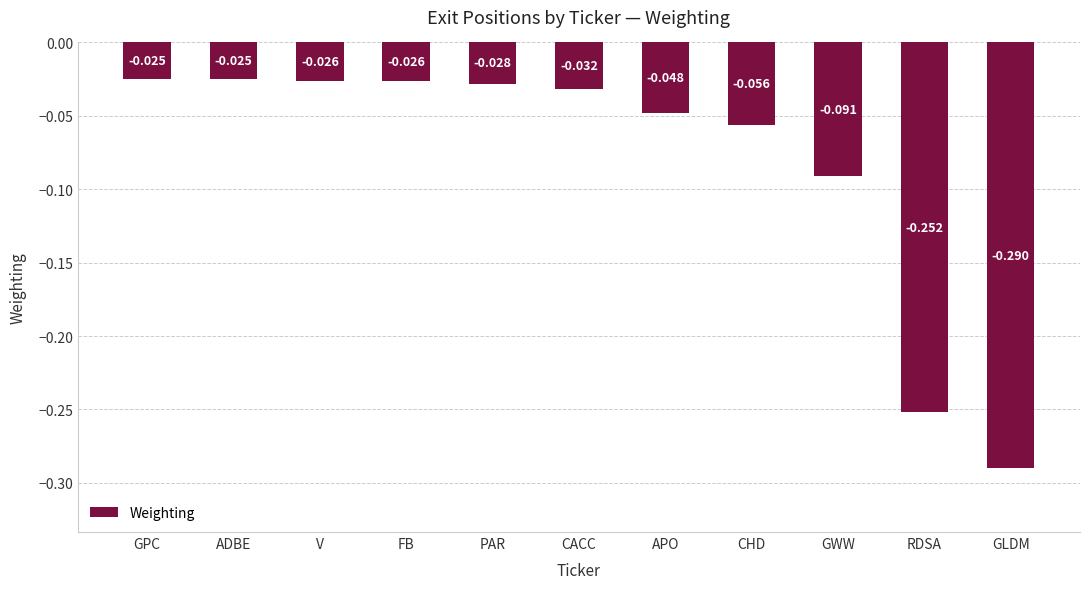

Which has a higher value, CACC or RDSA?

CACC